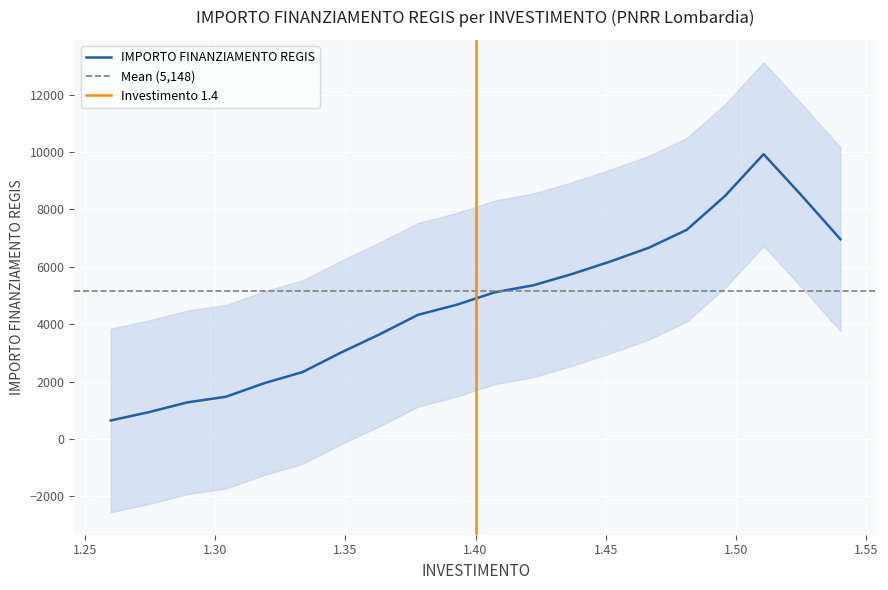

What is the lowest value of the IMPORTO FINANZIAMENTO REGIS series?

643.2